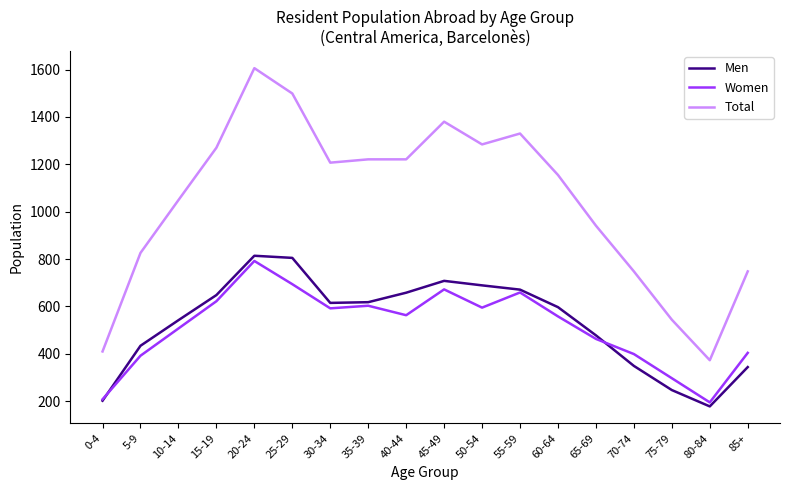

In Women, how many points are higher than both neighbors (excluding endpoints)?

4